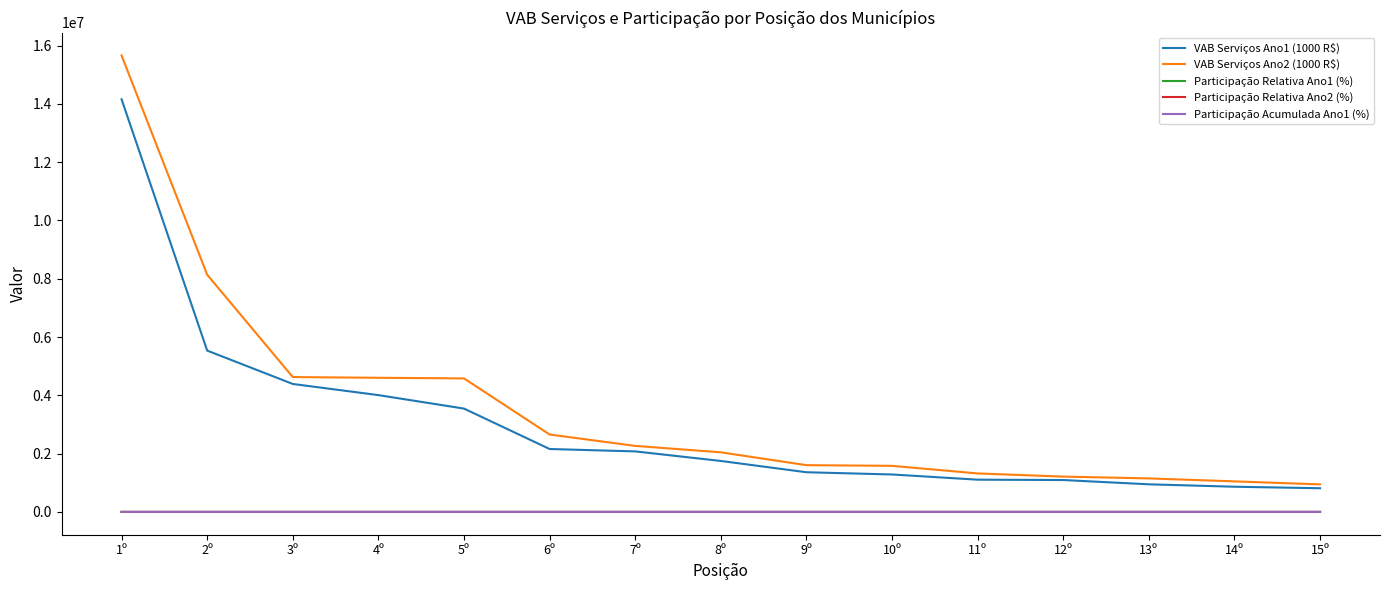

Where does the VAB Serviços Ano1 (1000 R$) series first go above 1748054?

1º